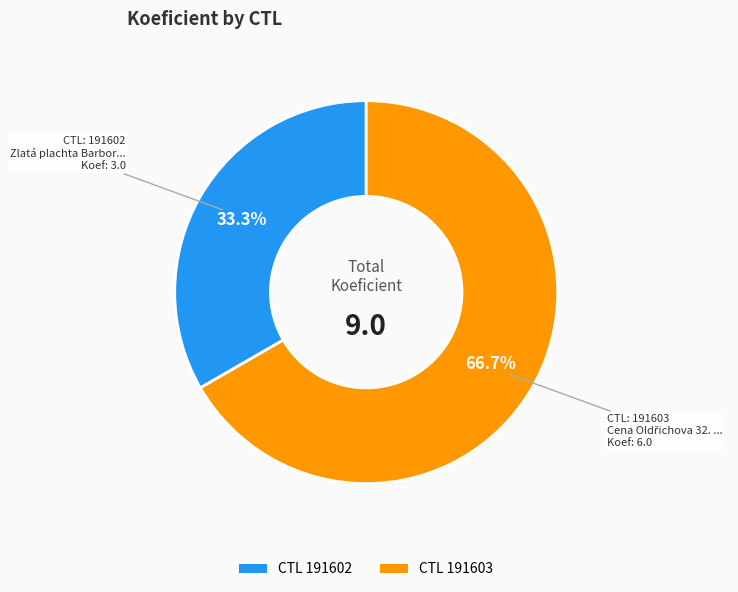

Is there a majority slice in this chart?

Yes